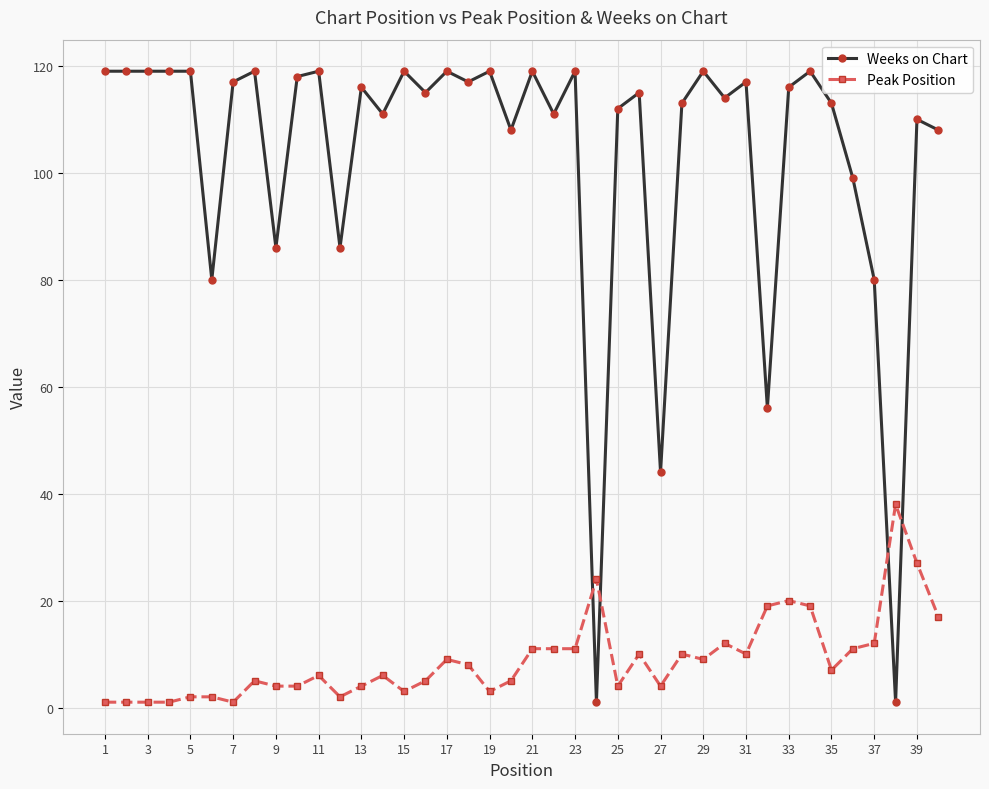

Which series has the widest spread of values?

Weeks on Chart